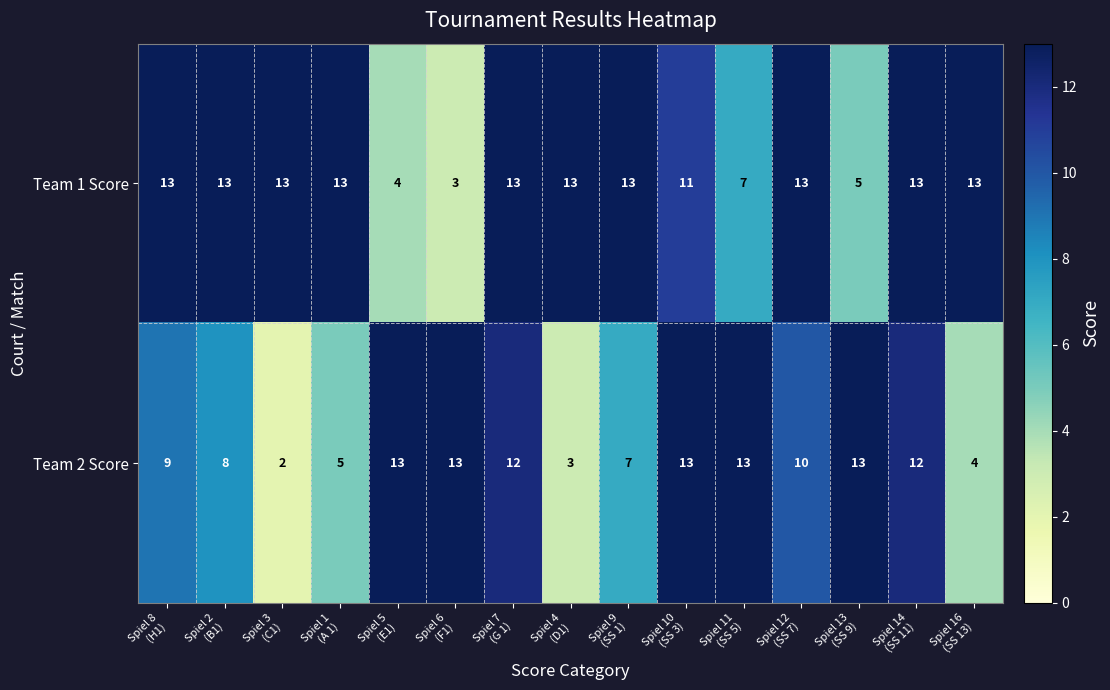

Which series has the largest total across all categories?

Team 1 Score